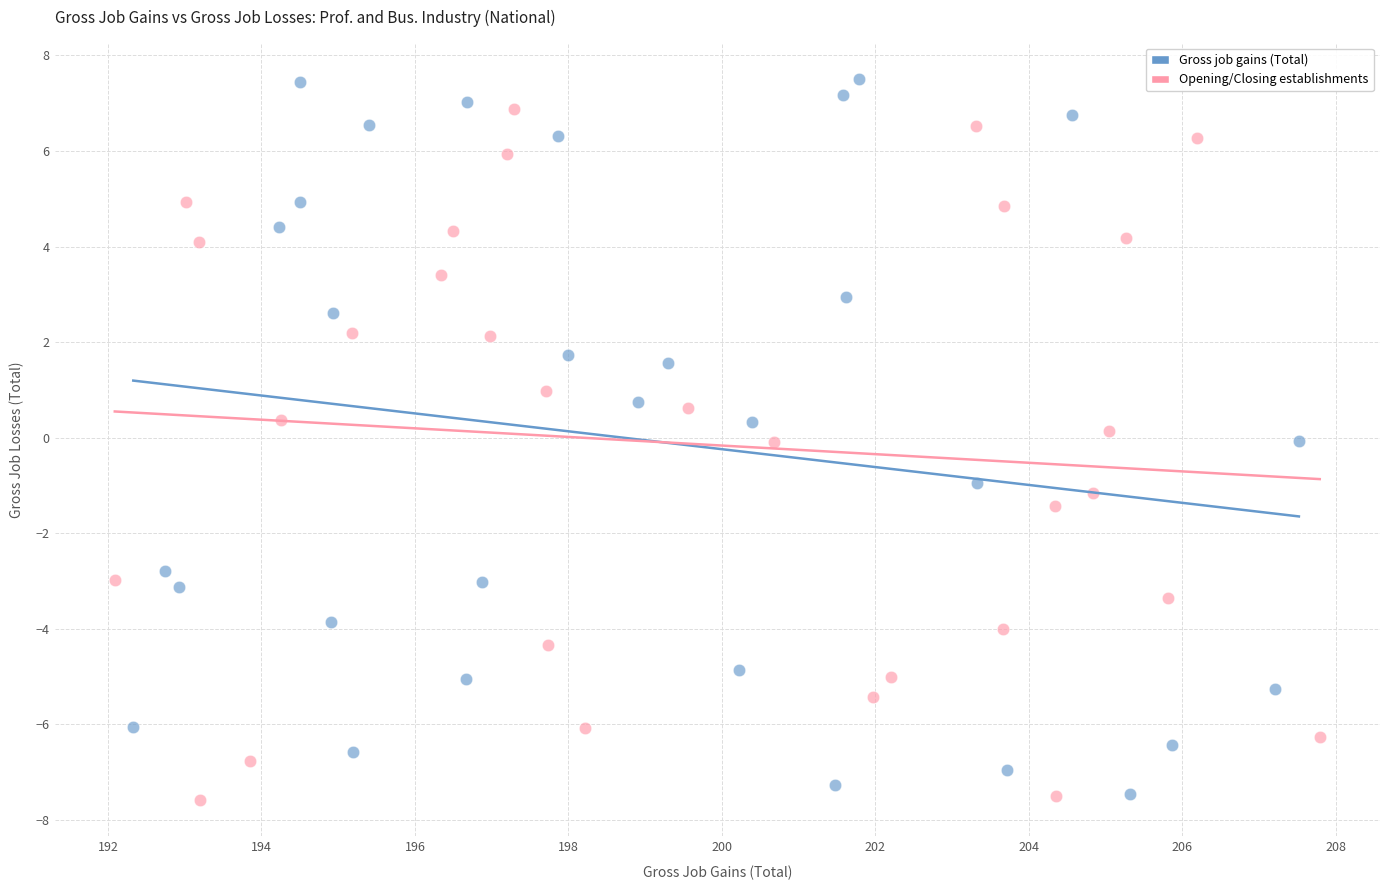

Which series has the widest spread of Y values?

Gross job gains (Total)